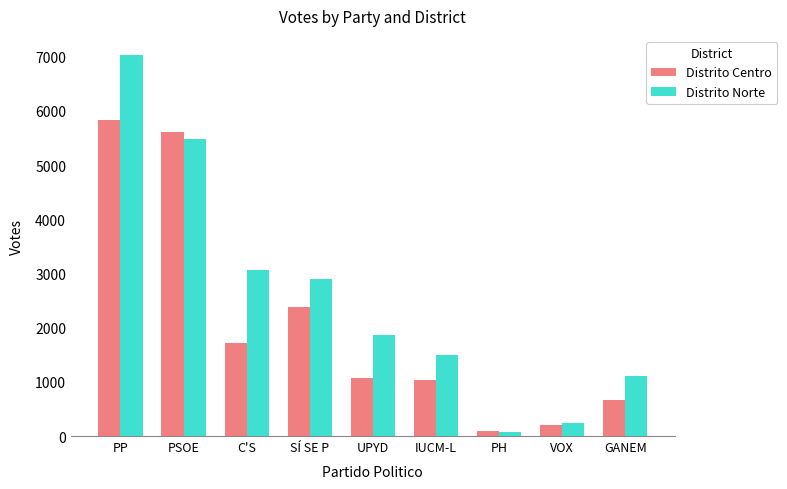

Which category has the lowest value across all series?

PH